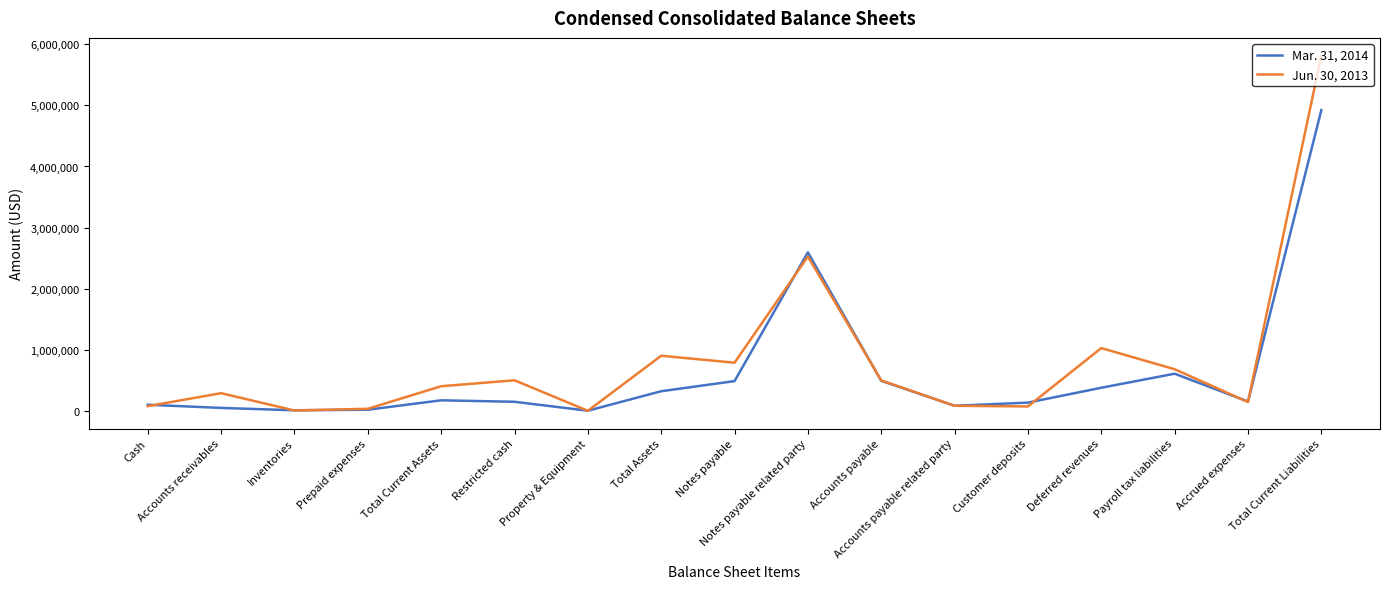

At which category is the sum across all series the highest?

Total Current Liabilities